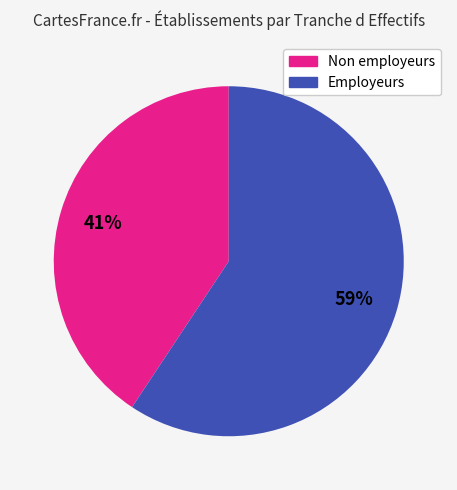

Does any single category account for the majority?

Yes